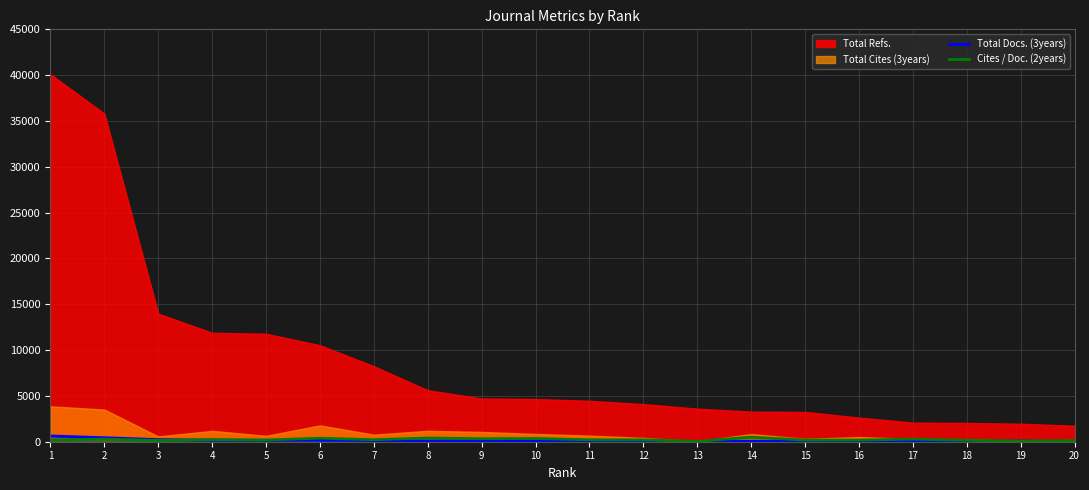

In Cites / Doc. (2years), how many points are higher than both neighbors (excluding endpoints)?

7